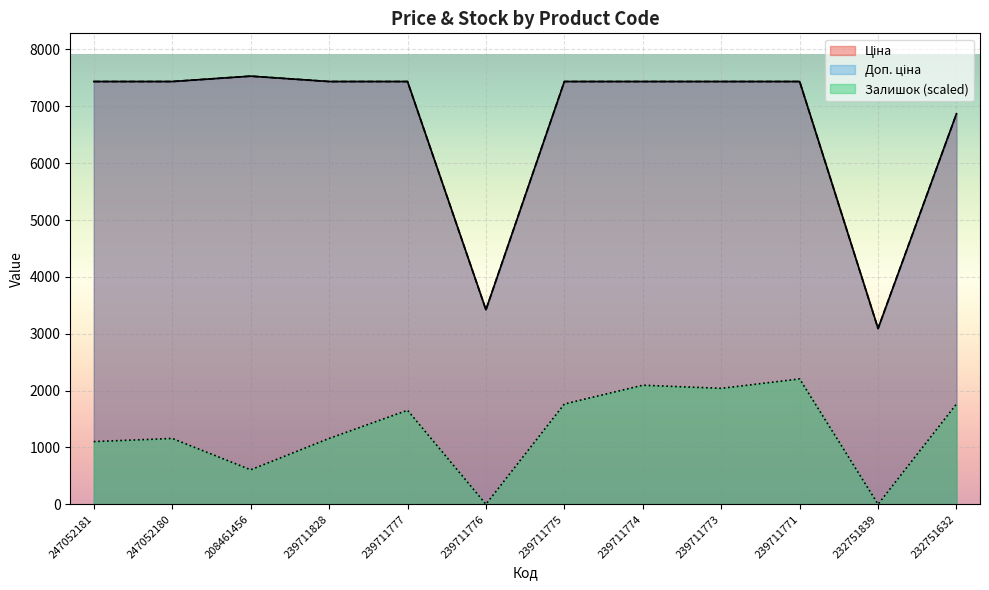

What is the label of the 9th point from the left?

239711773